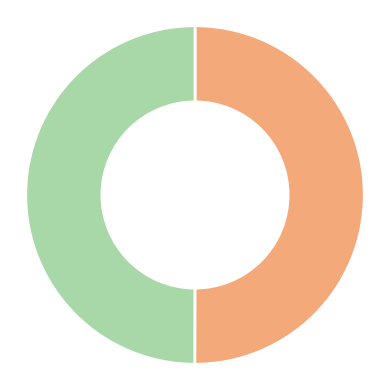

How many slices are in this pie chart?

2